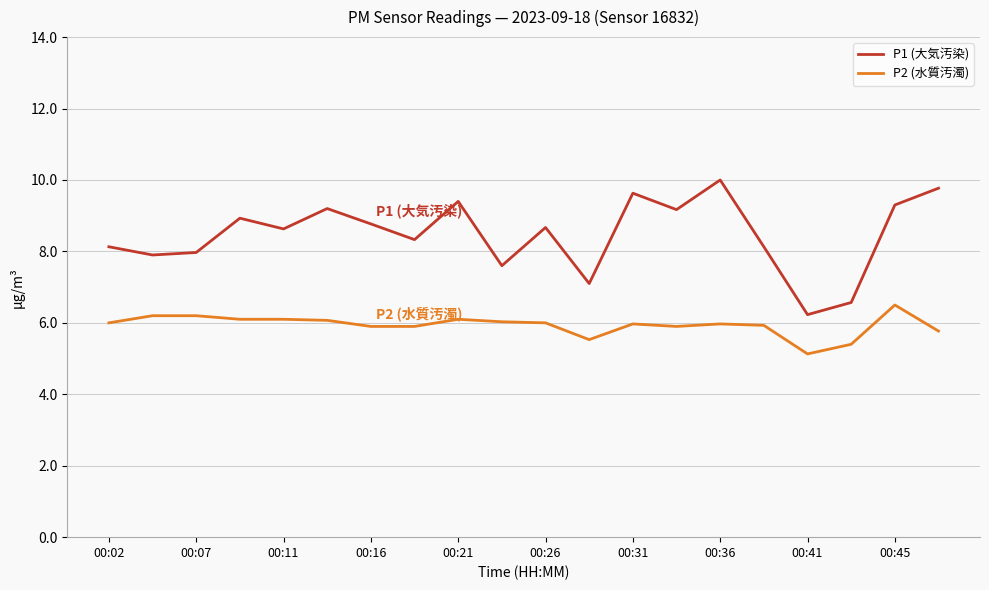

What is the lowest value of the P2 (水質汚濁) series?

5.1